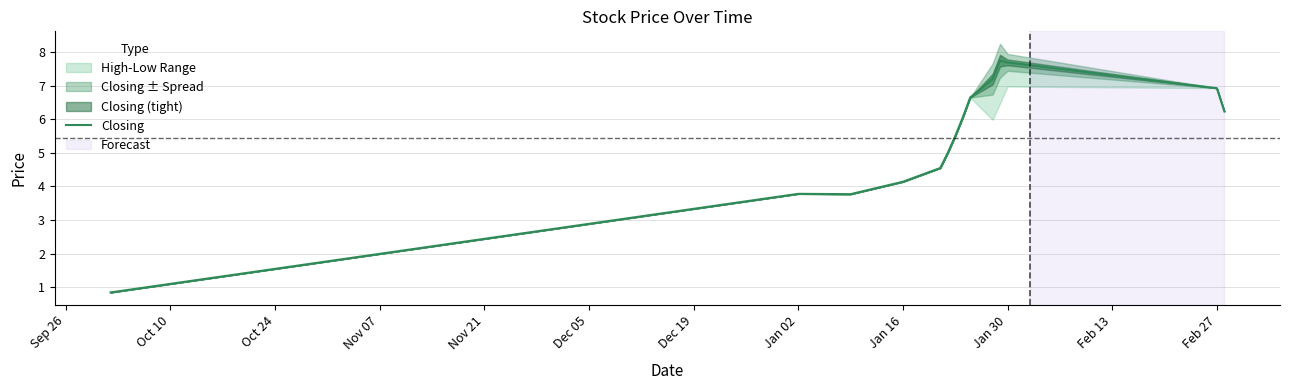

What is the sum of all values?

76.1